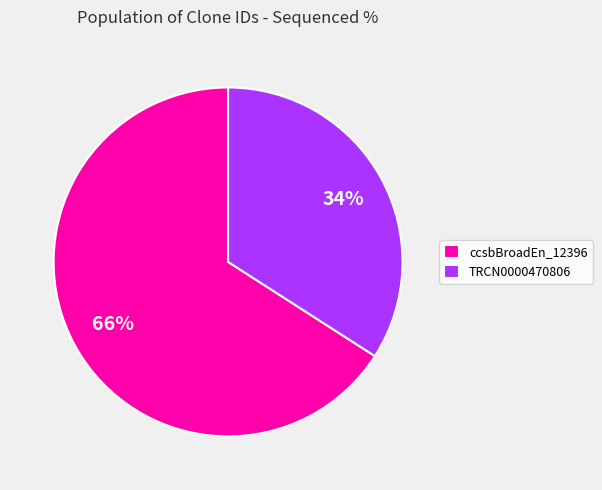

Which category accounts for the majority?

ccsbBroadEn_12396